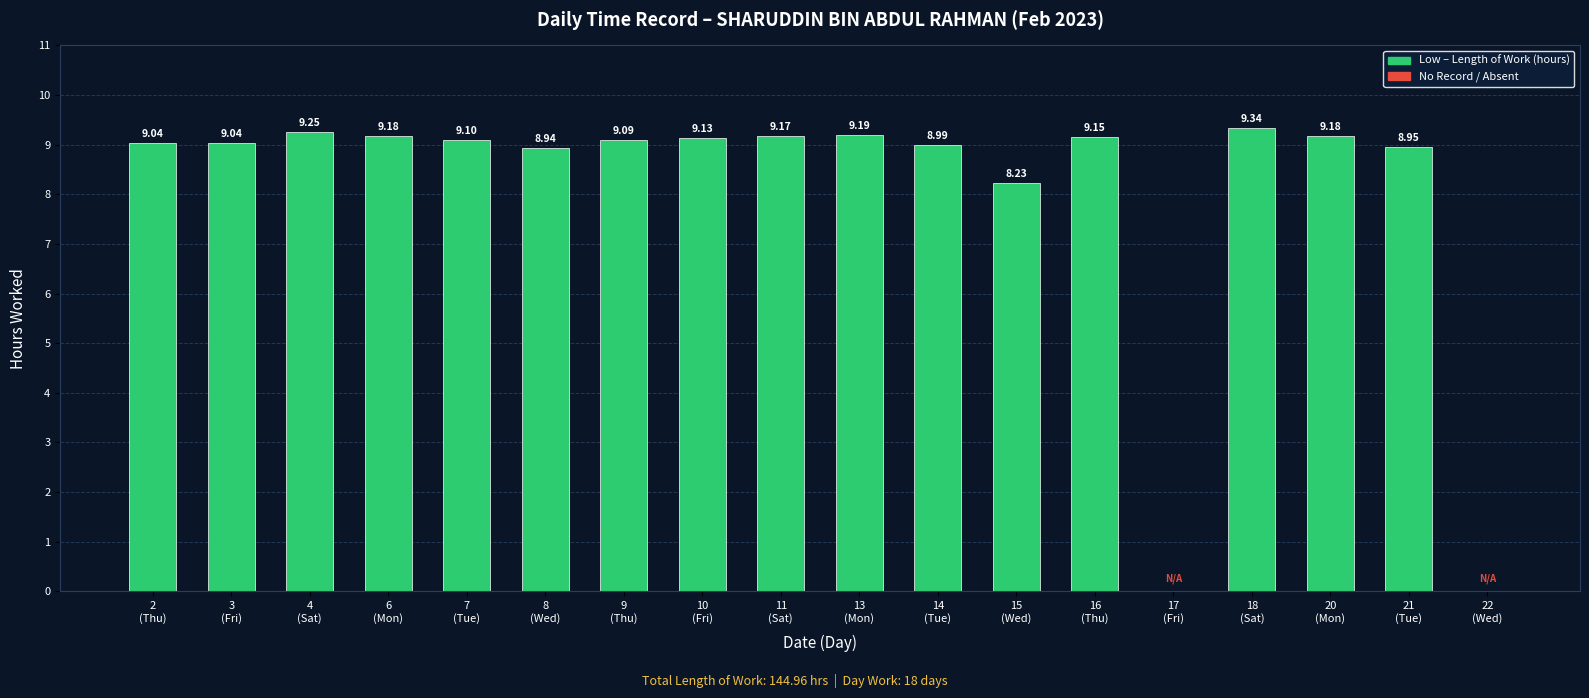

Which has a higher value, 17
(Fri) or 3
(Fri)?

3
(Fri)